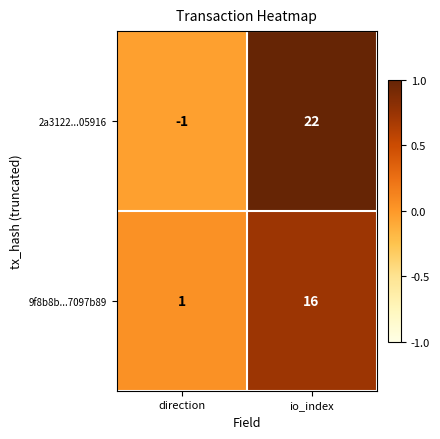

List the series in order of their overall mean, lowest first.

9f8b8b...7097b89, 2a3122...05916